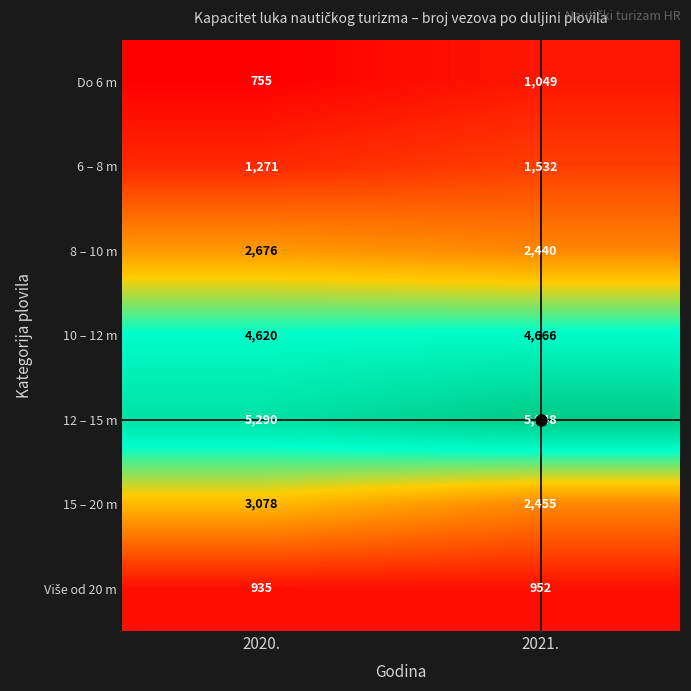

Which series has the largest total across all categories?

12 – 15 m